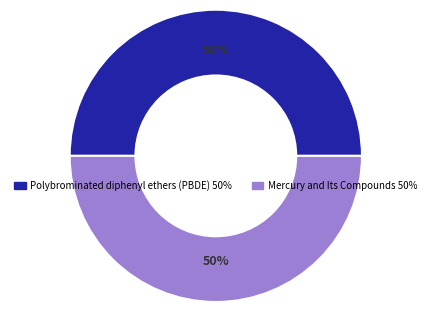

To the nearest percent, what percentage of the pie is Polybrominated diphenyl ethers (PBDE)?

50%